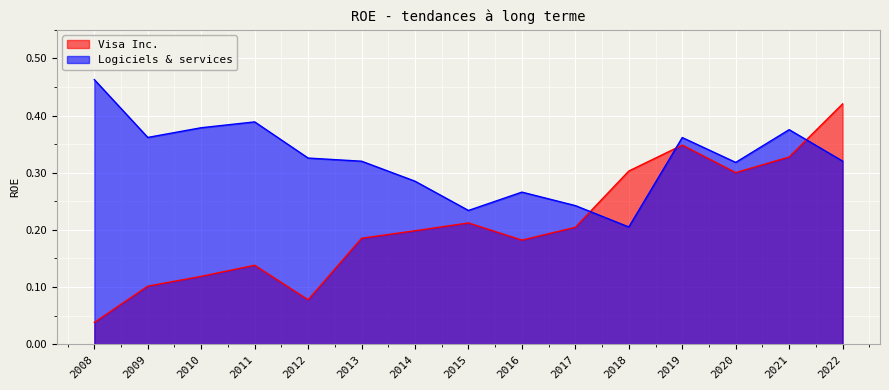

How many intersections are there between Visa Inc. and Logiciels & services?

3